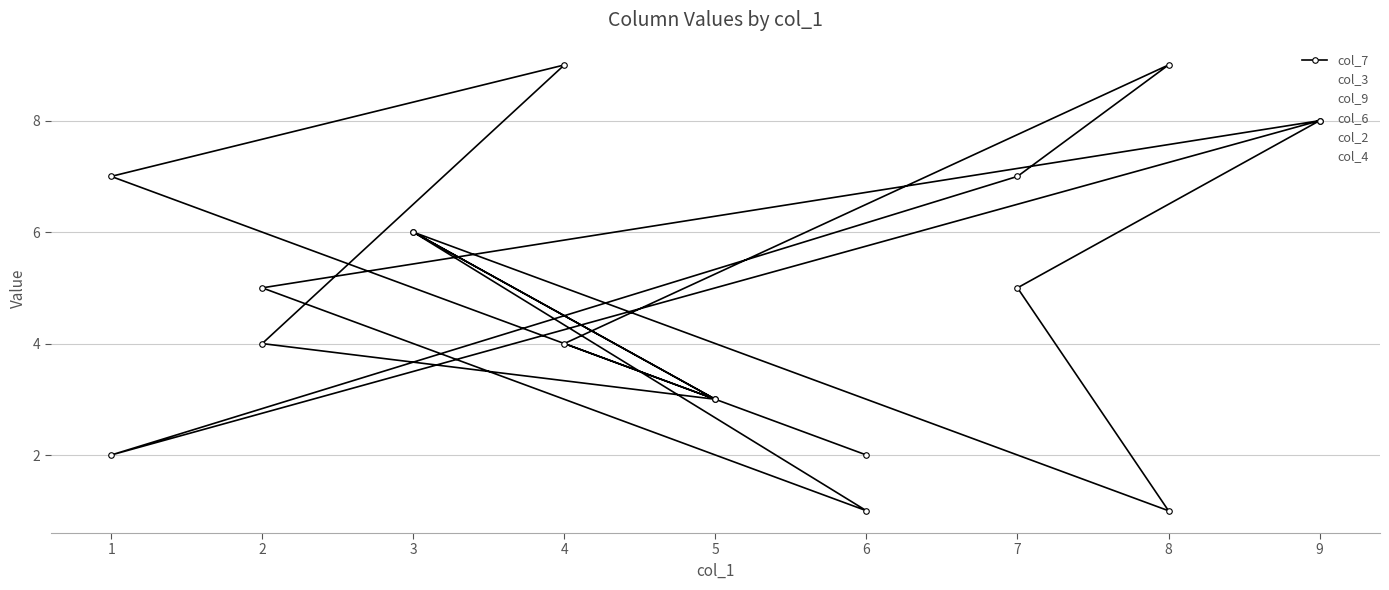

How many interior local valleys does the col_7 series have?

5